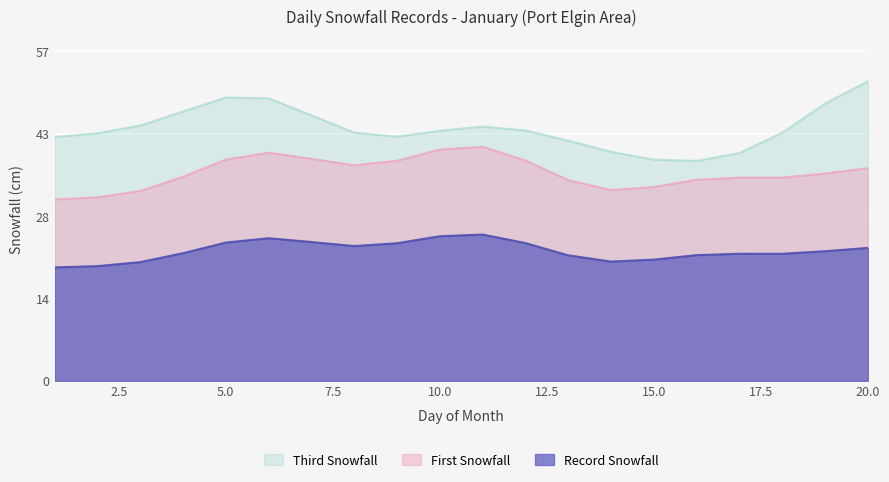

Which series has the largest range (max minus min)?

Third Snowfall